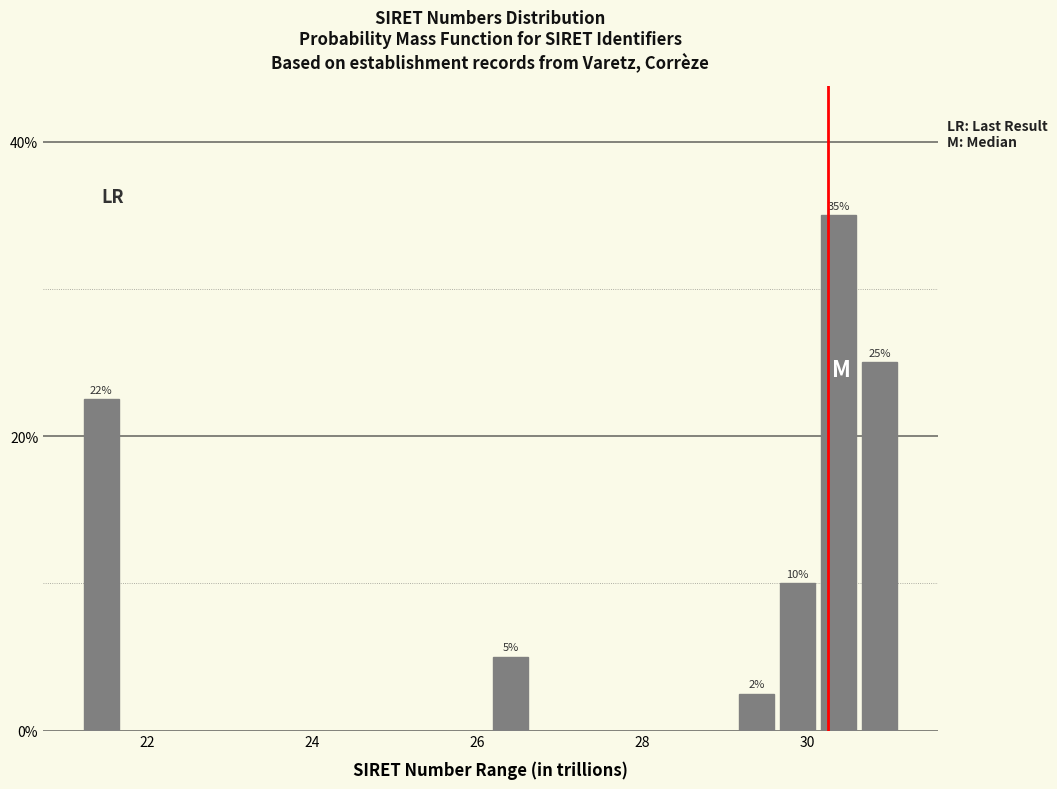

Around what value on the x-axis is the tallest bar? Give the approximate position of its centre, as read against the axis.

30.4